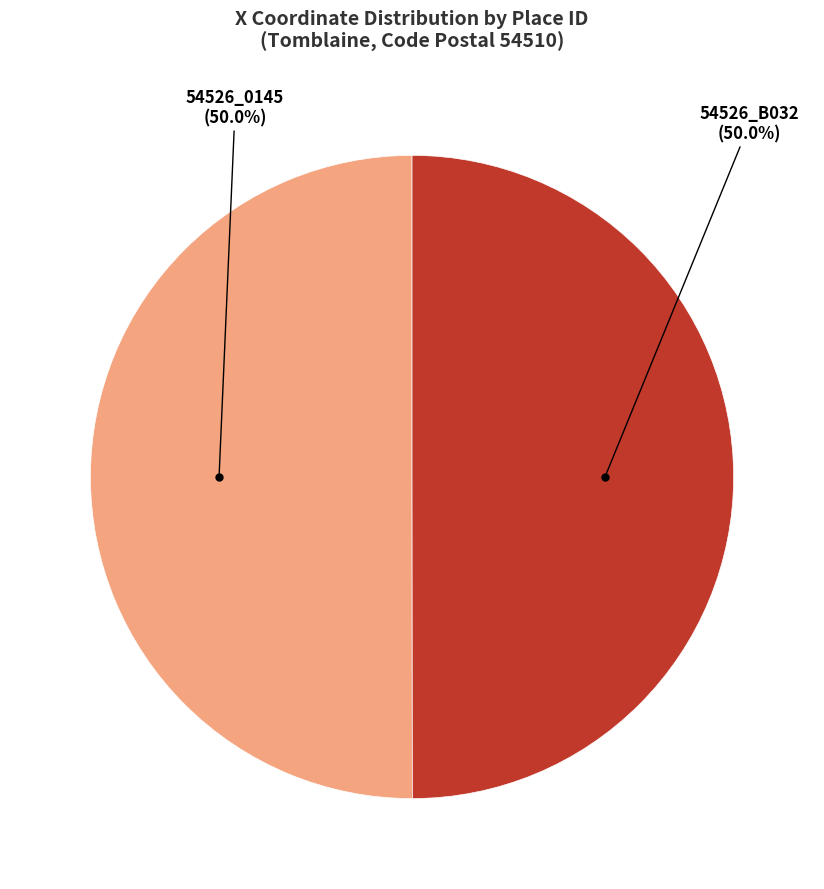

Approximately how many times larger is the value at 54526_0145 compared to 54526_B032?

1.0